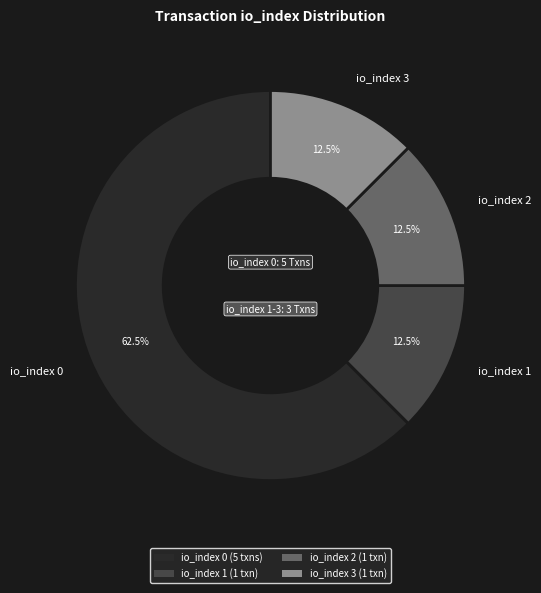

What portion of the pie excludes io_index 0?

37.5%